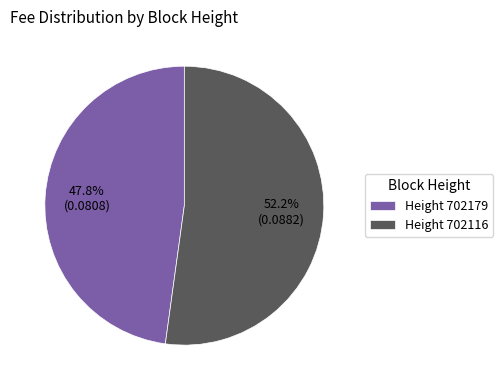

What percentage do Height 702116 and Height 702179 together represent?

100.0%